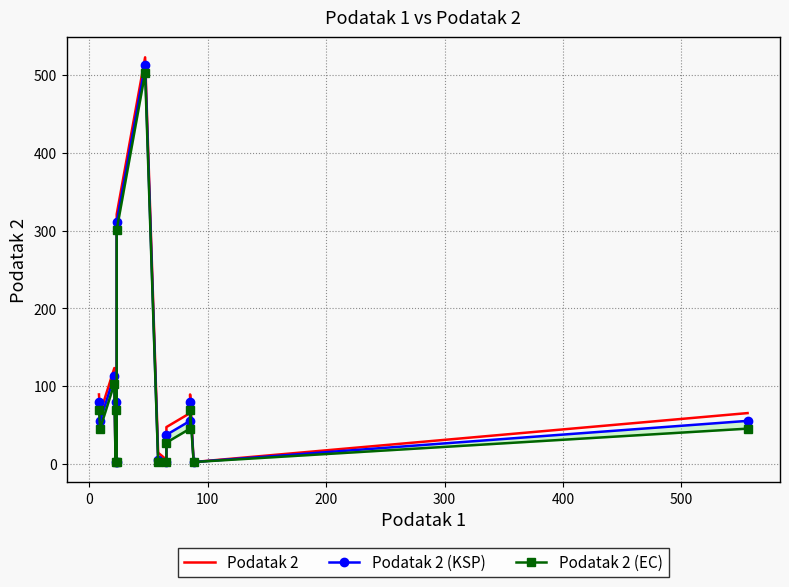

Reading right to left, what are all the values shown in this chart?

Podatak 2: 65	2	89	65	47	5	14	523	321	2	89	2	123	65	89
Podatak 2 (KSP): 55	2	79	55	37	2	4	513	311	2	79	2	113	55	79
Podatak 2 (EC): 45	2	69	45	27	2	2	503	301	2	69	2	103	45	69